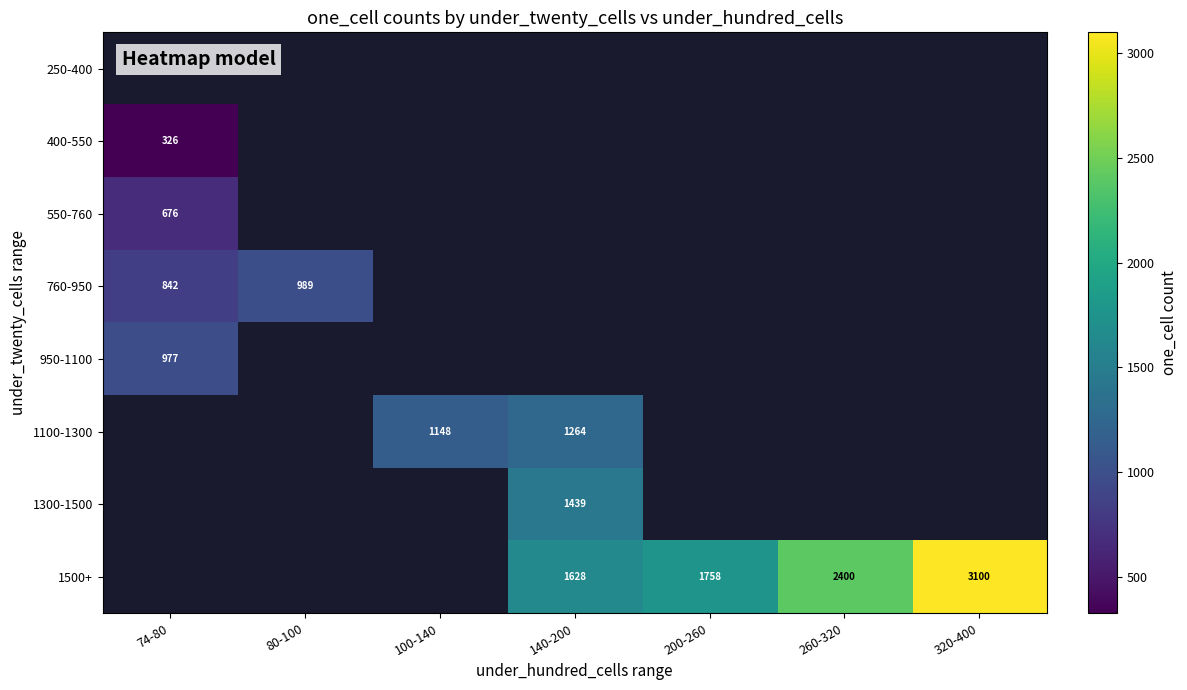

The 760-950 series shows 1479.8 at 80-100. True or false?

False